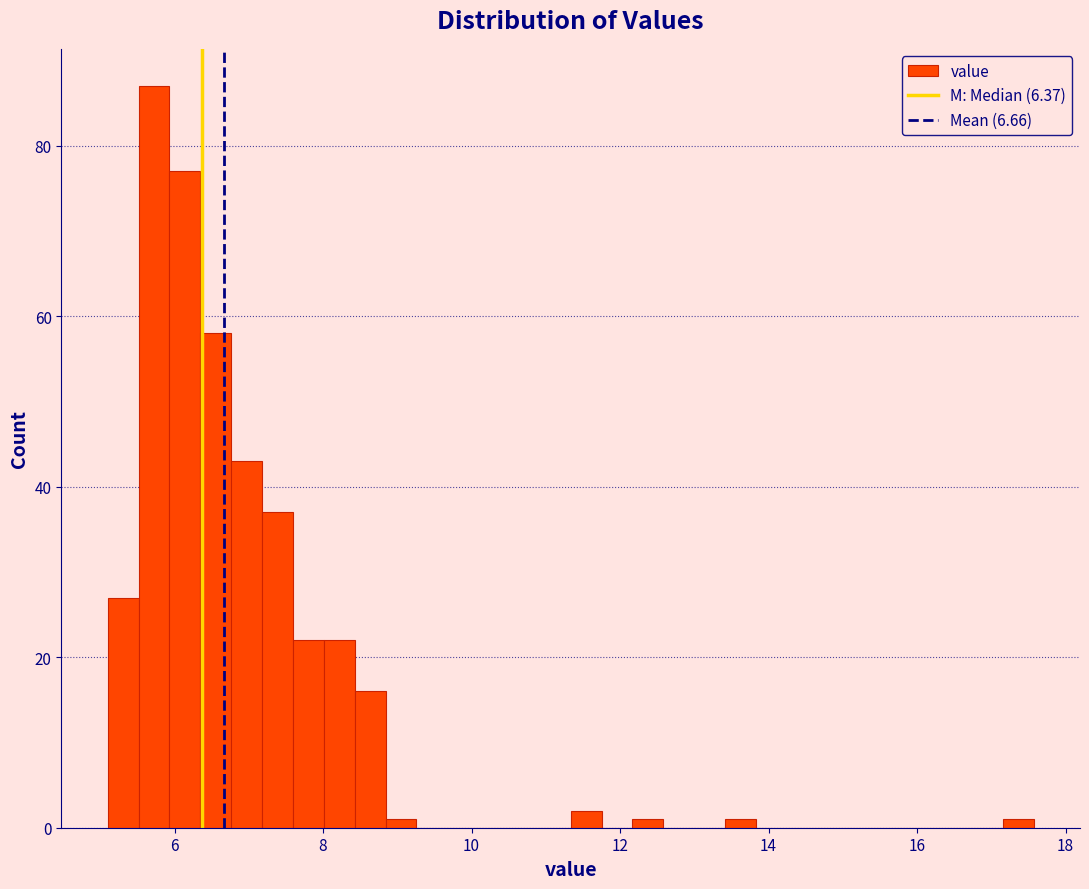

Around what value on the x-axis is the tallest bar? Give the approximate position of its centre, as read against the axis.

5.8